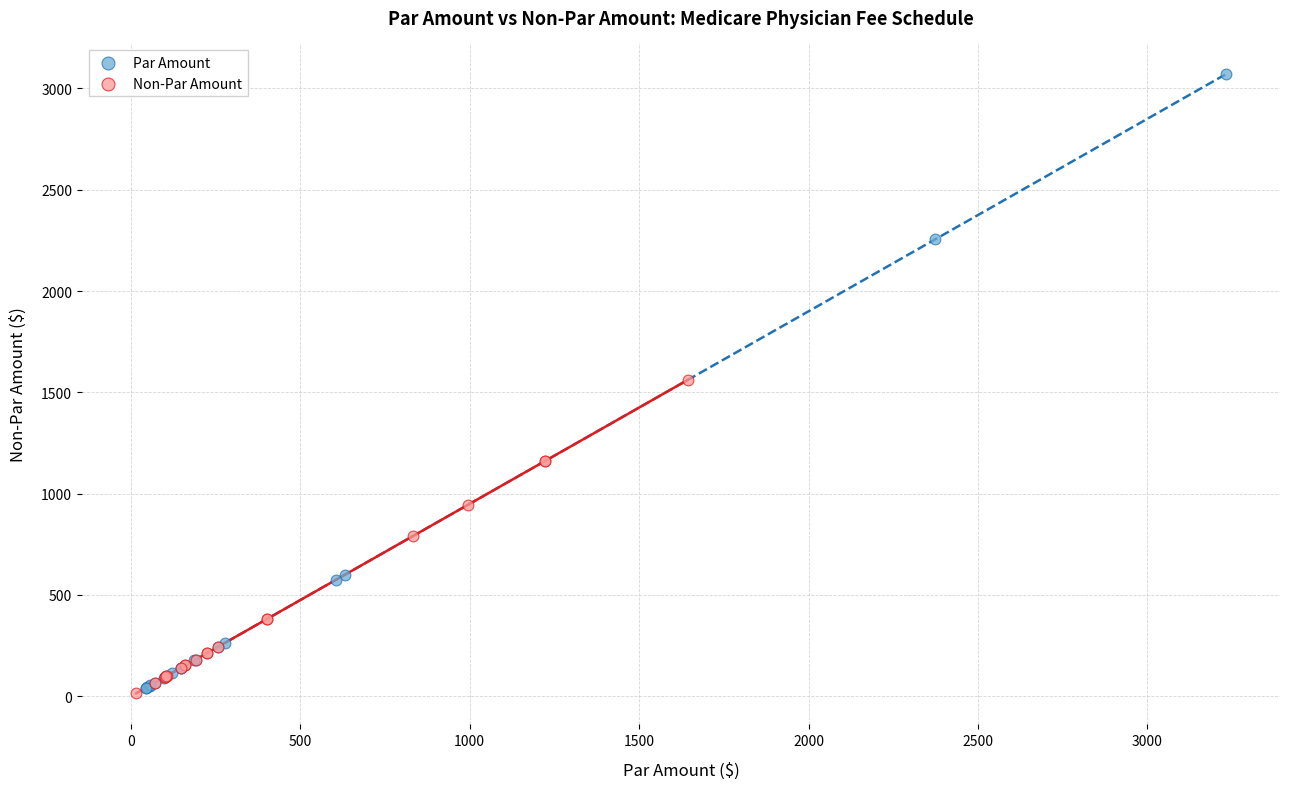

Which series contains the highest Y value?

Par Amount